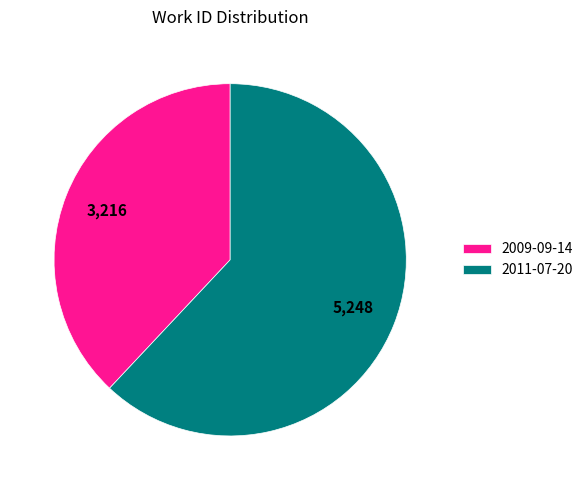

Approximately how many times larger is the value at 2009-09-14 compared to 2011-07-20?

0.6